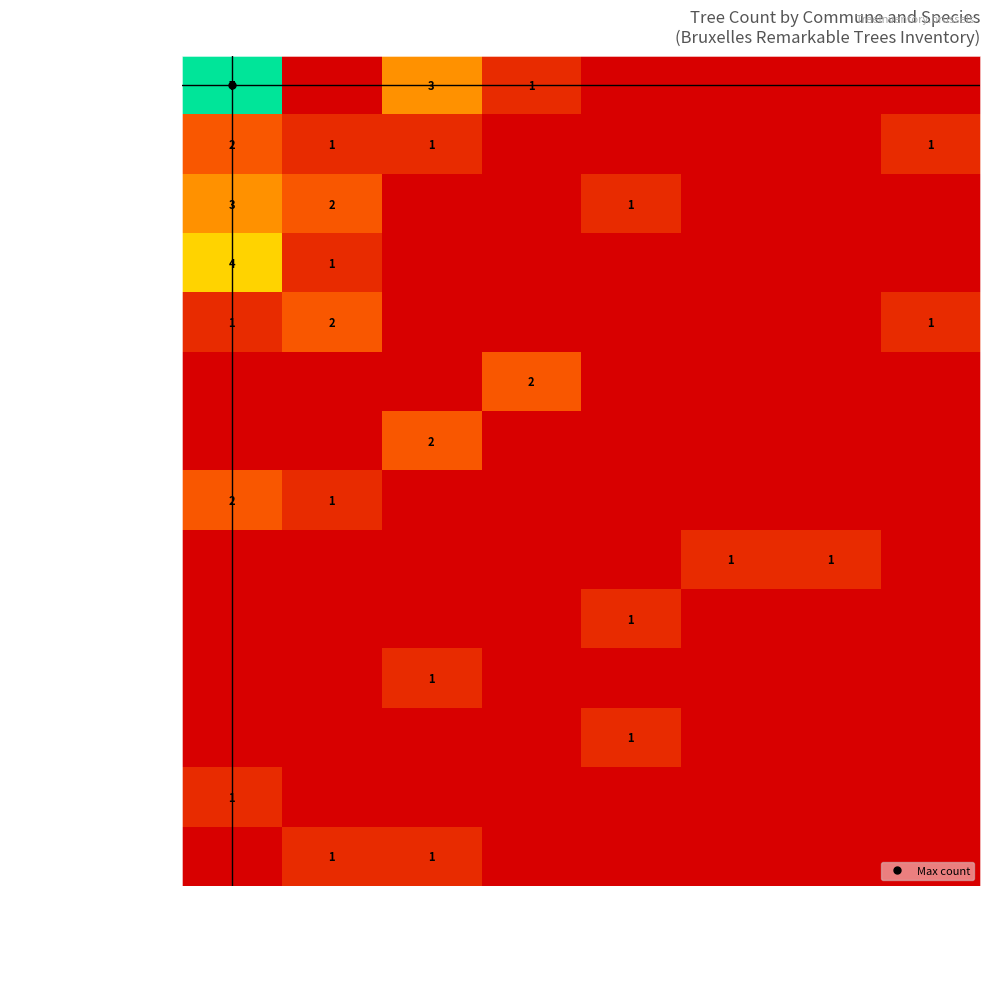

What is the sum of all Anderlecht values?

1